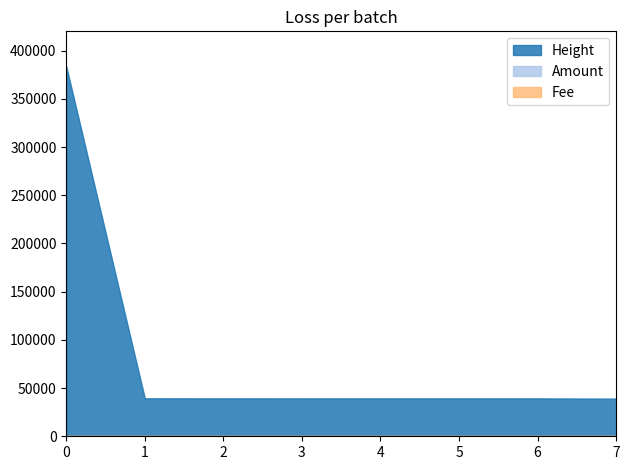

Which series has the largest range (max minus min)?

Height